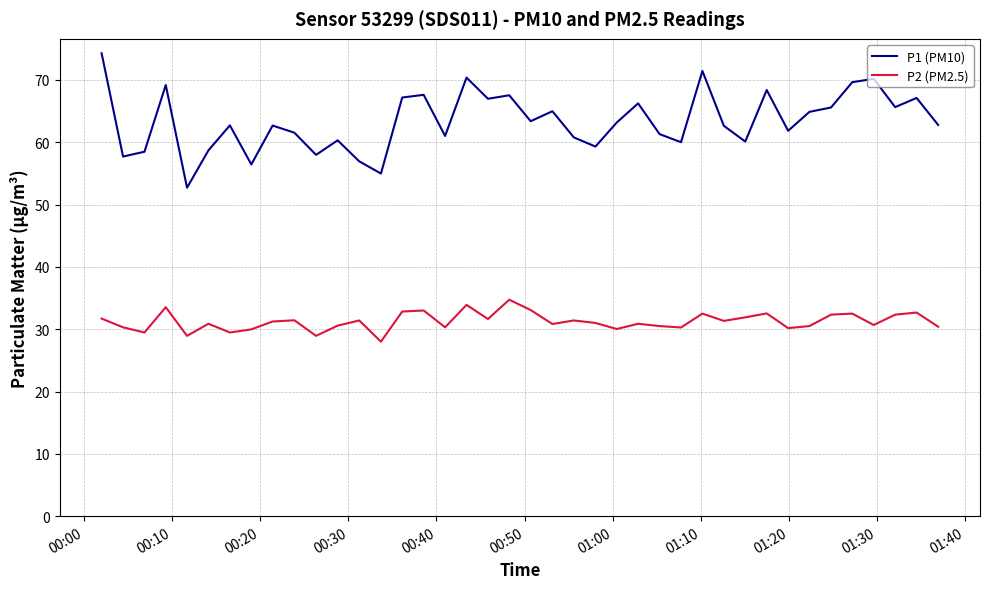

Which series has the largest total across all categories?

P1 (PM10)